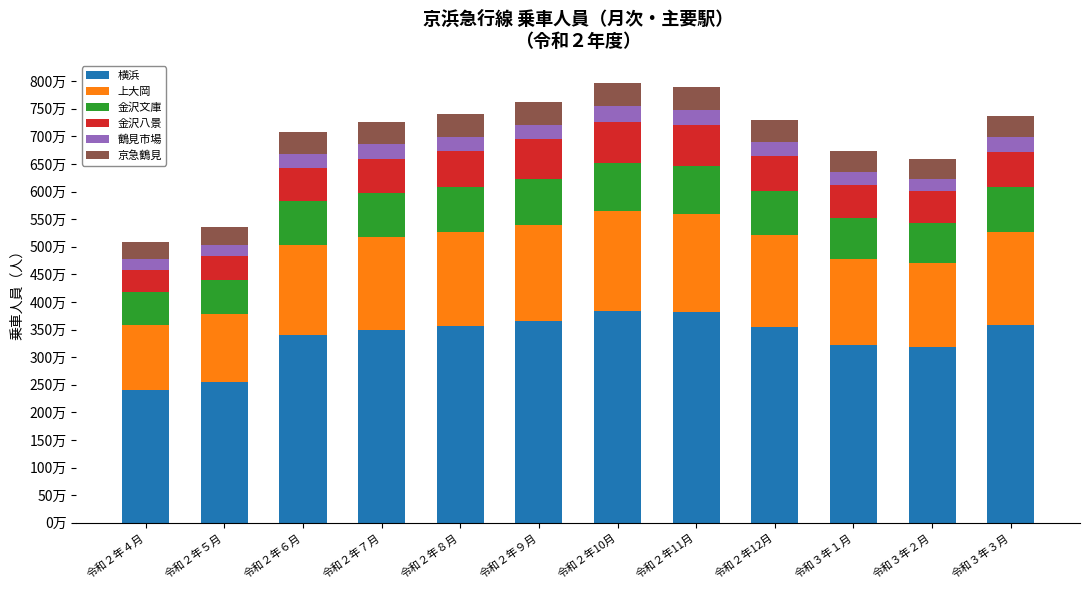

Are the bars grouped side by side (vs. stacked)?

No